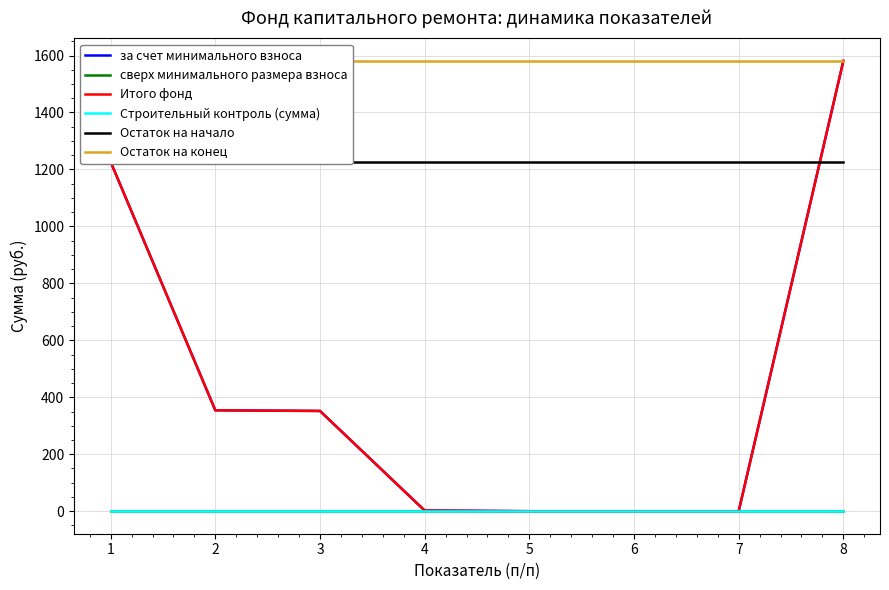

True or false: Остаток на начало and Остаток на конец intersect in this chart.

False